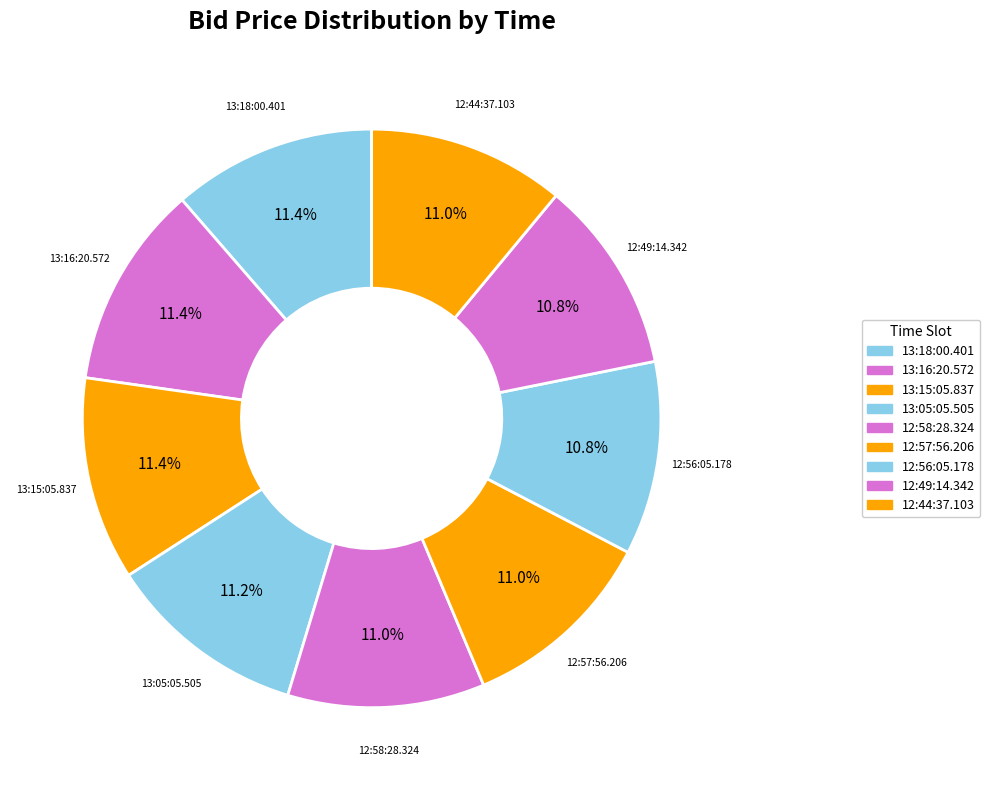

True or false: 12:49:14.342 accounts for 1% of the total.

False